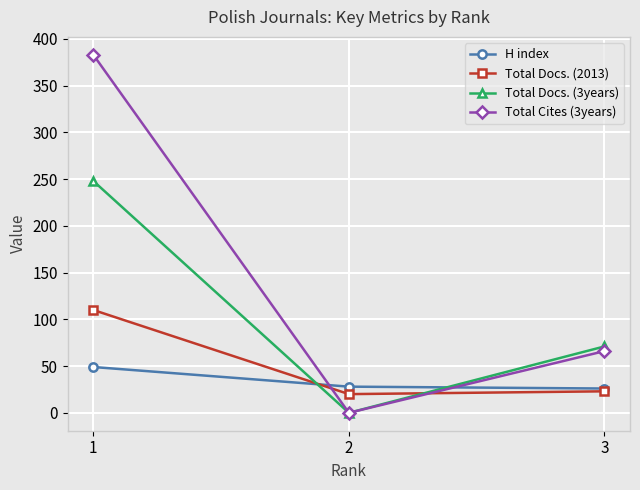

Which series has the widest spread of values?

Total Cites (3years)